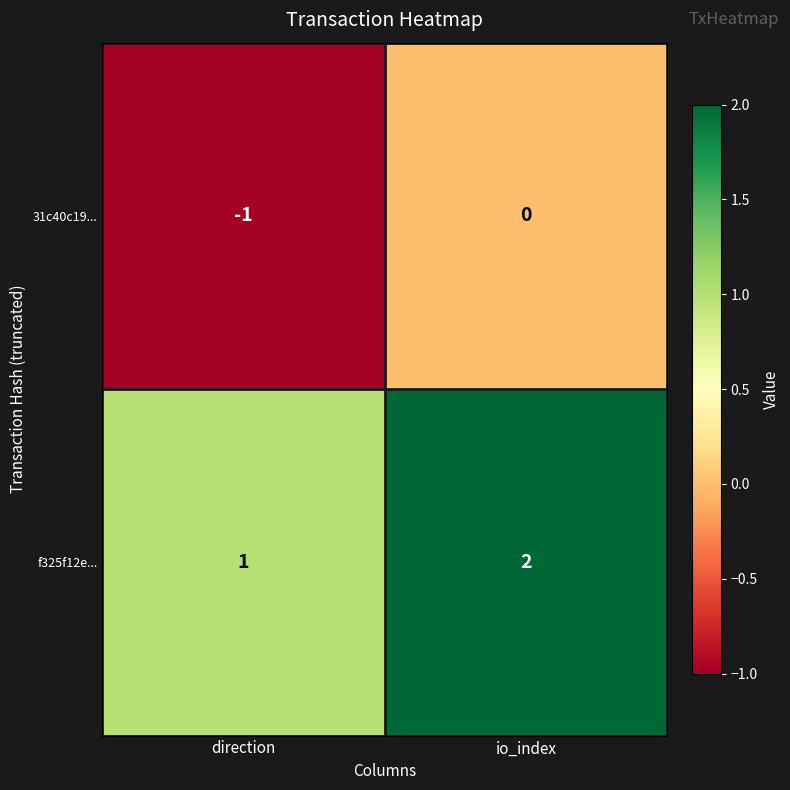

What is the sum of the f325f12e... values at io_index and direction?

3